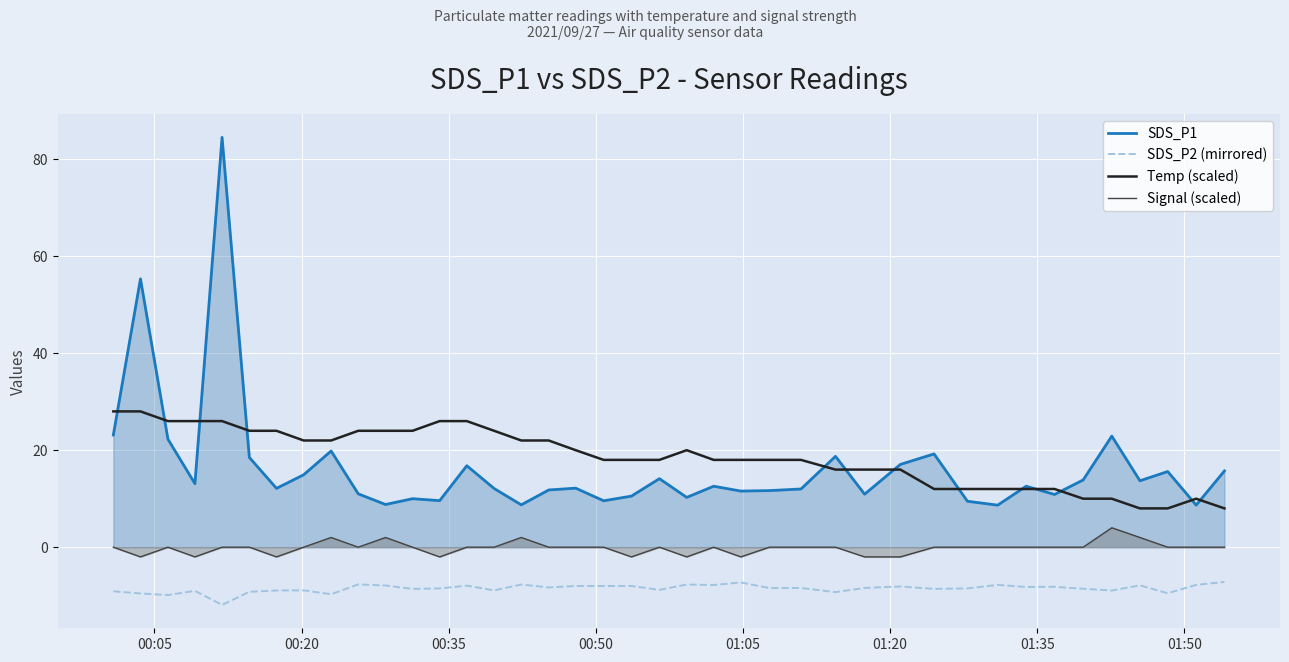

True or false: Signal (scaled) and Temp (scaled) cross at least once.

False